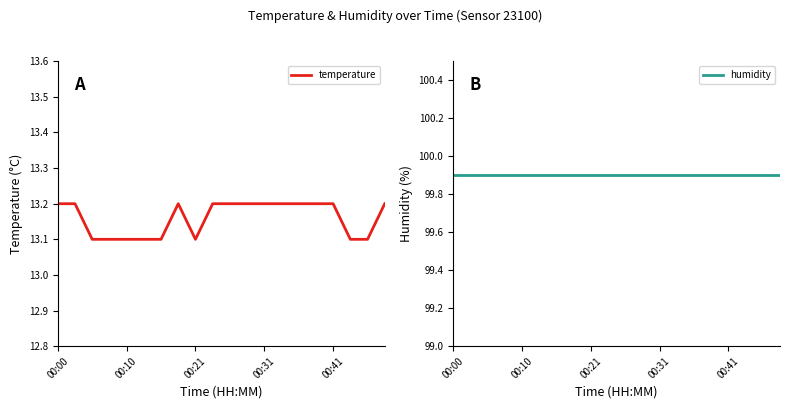

True or false: temperature and humidity intersect in this chart.

False